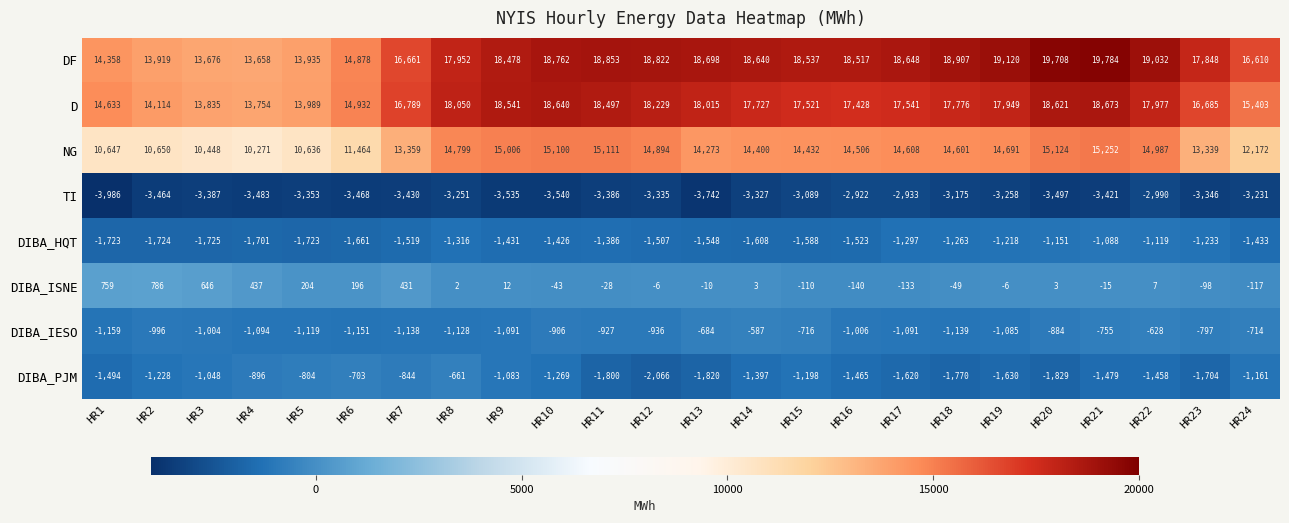

Which series changed the most between HR16 and HR24?

NG